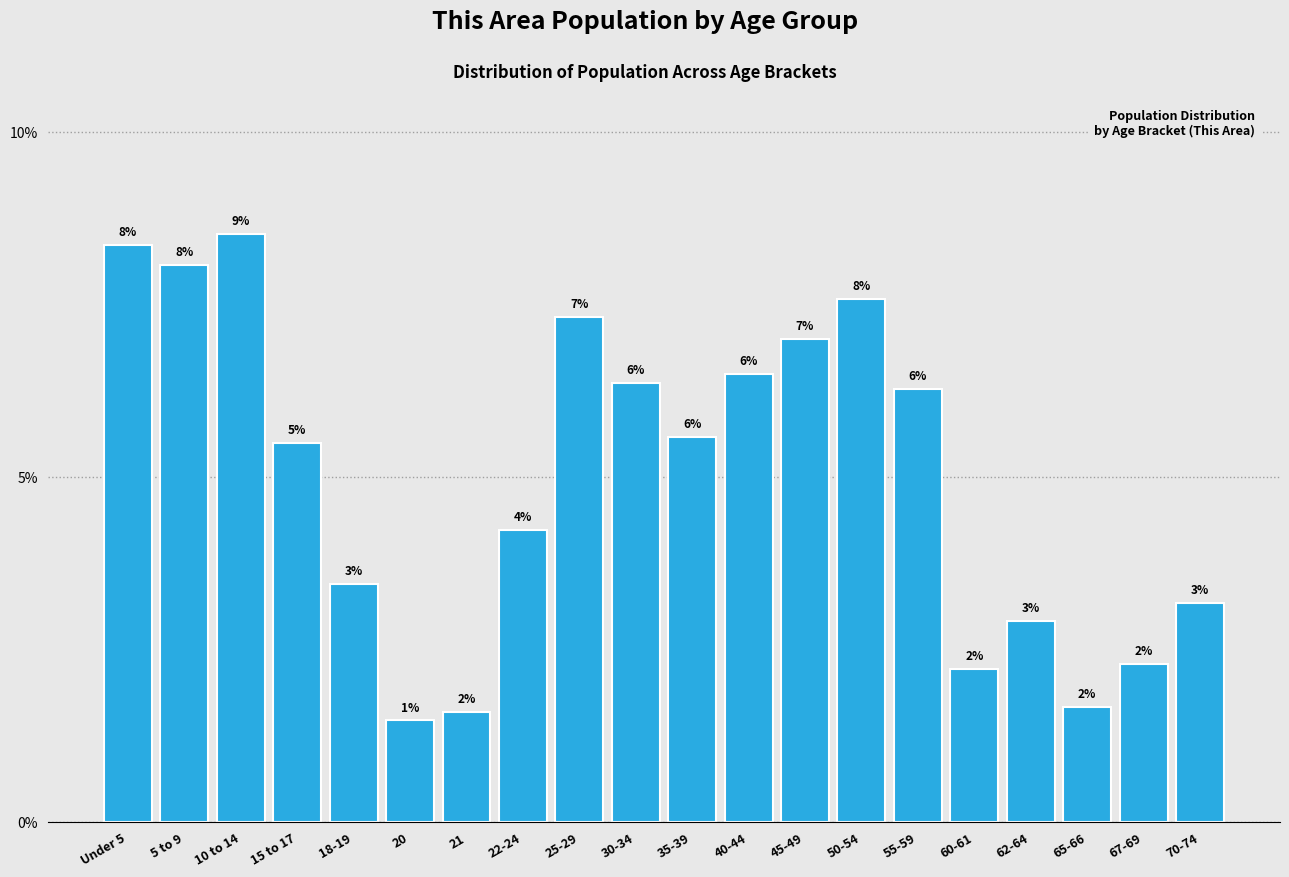

Are the bars horizontal?

No